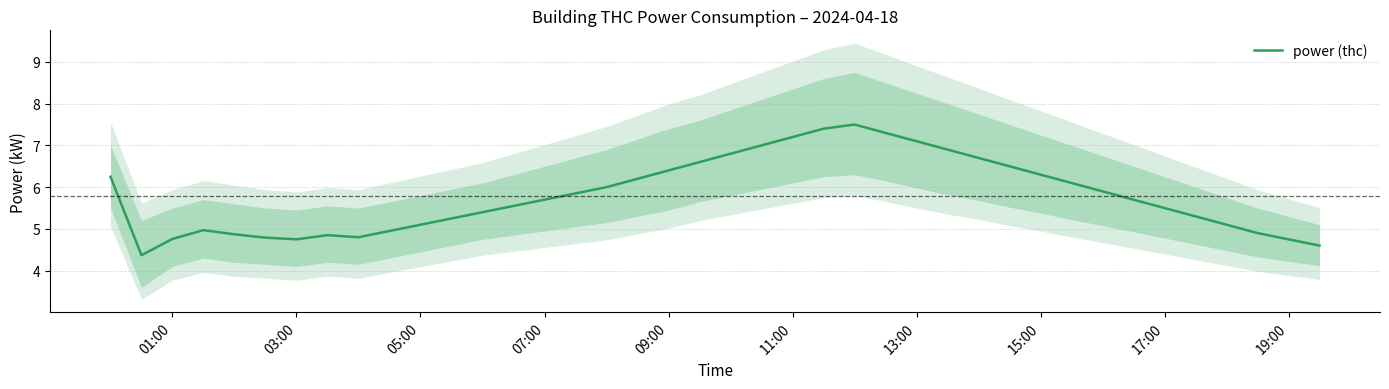

Is it true that power (thc) equals 4.8 at 03:00?

True